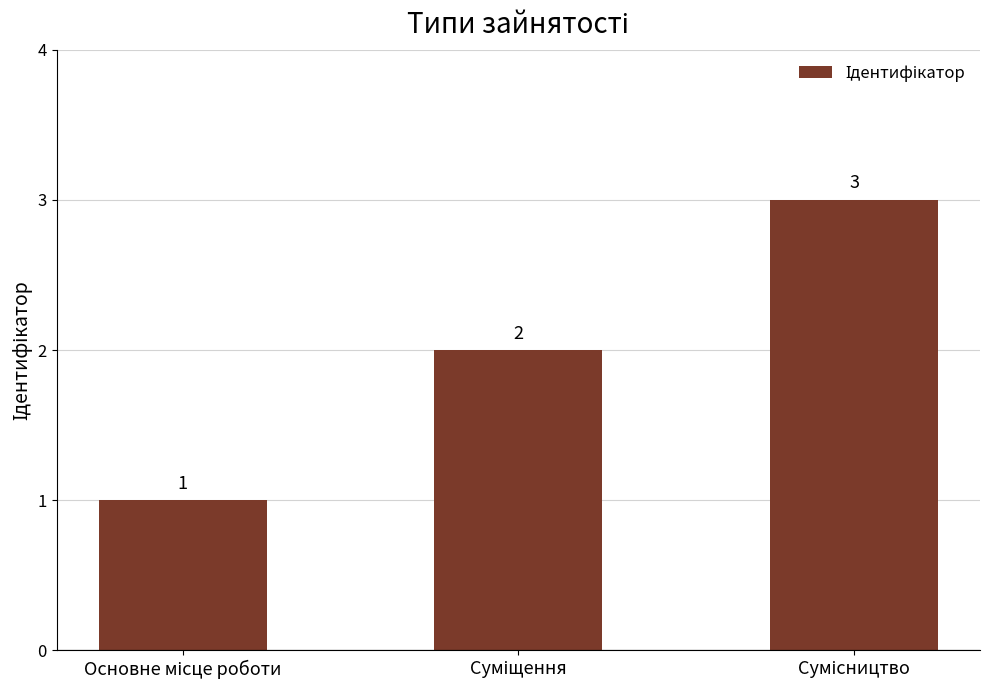

What is the maximum value shown in the chart?

3